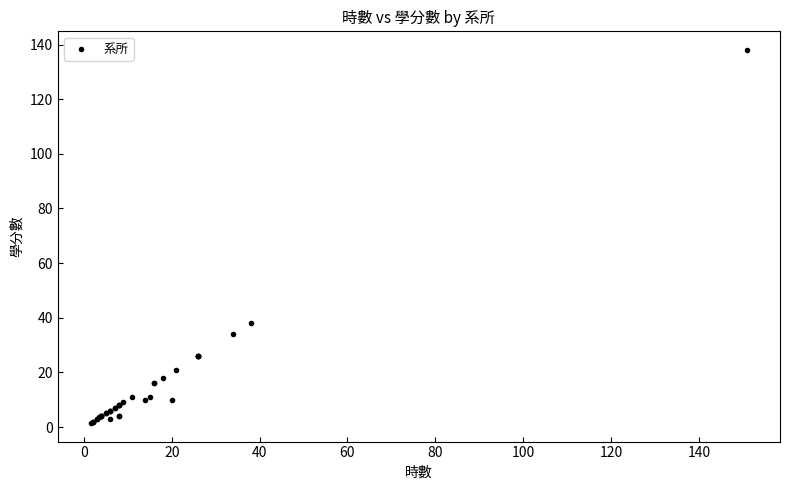

What Y value in the scatter plot is closest to 69?

38.0